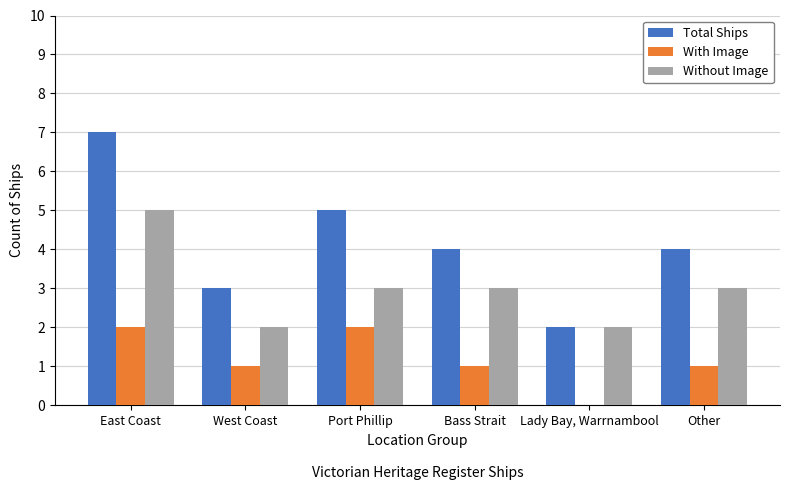

The value of Without Image at Other is 3. True or false?

True